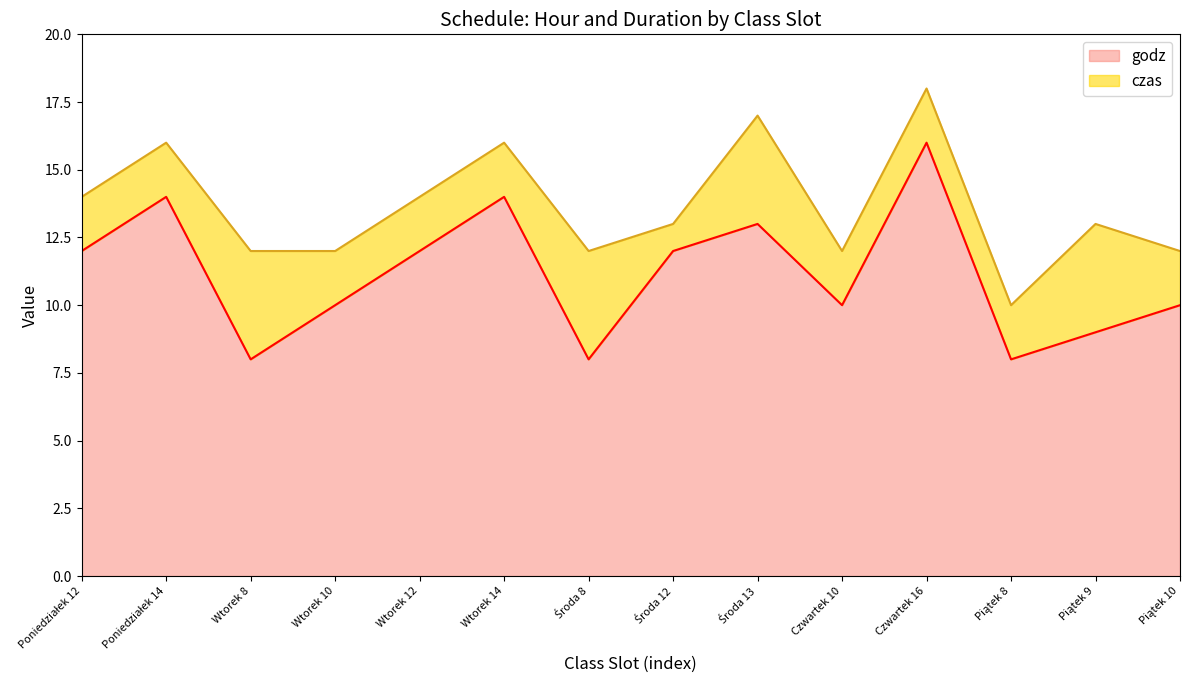

Which has a higher value, Wtorek 10 or Piątek 10?

Wtorek 10